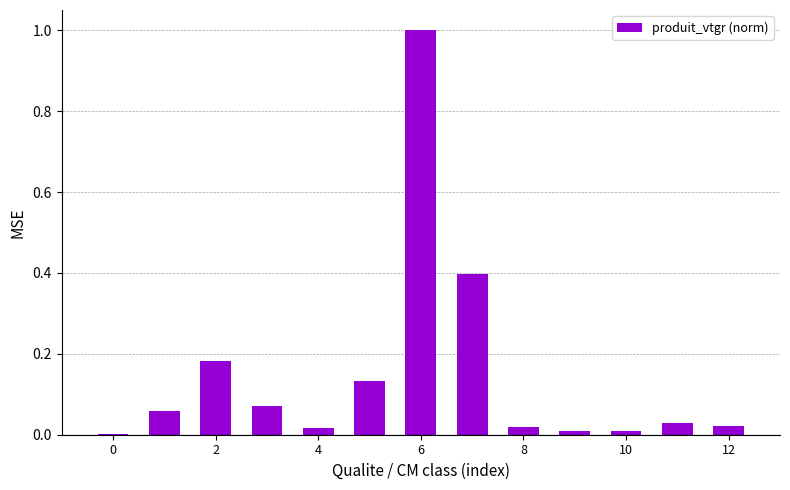

Are the bars grouped side by side (vs. stacked)?

No